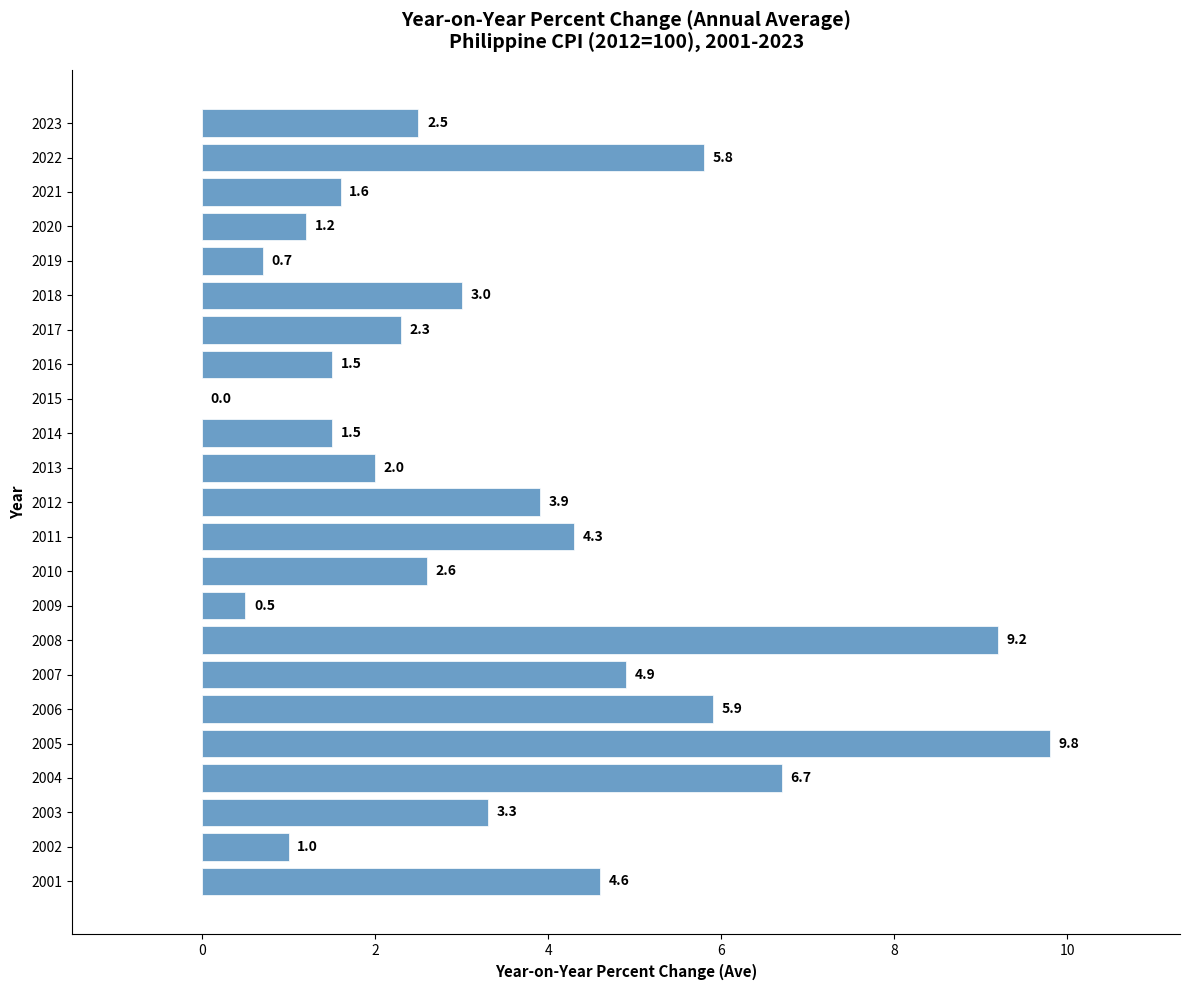

The chart shows a value of 9.8 at 2005. True or false?

True